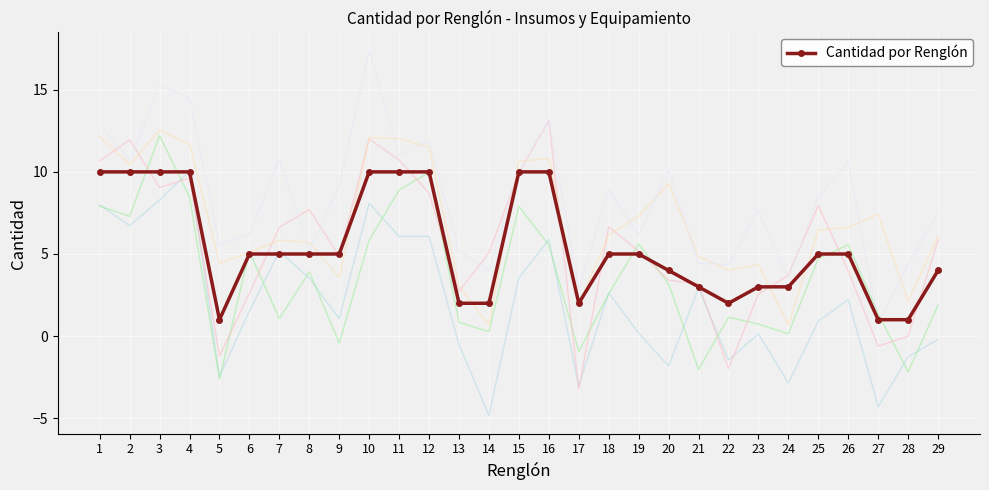

Is it true that the value at 24 is 3?

True